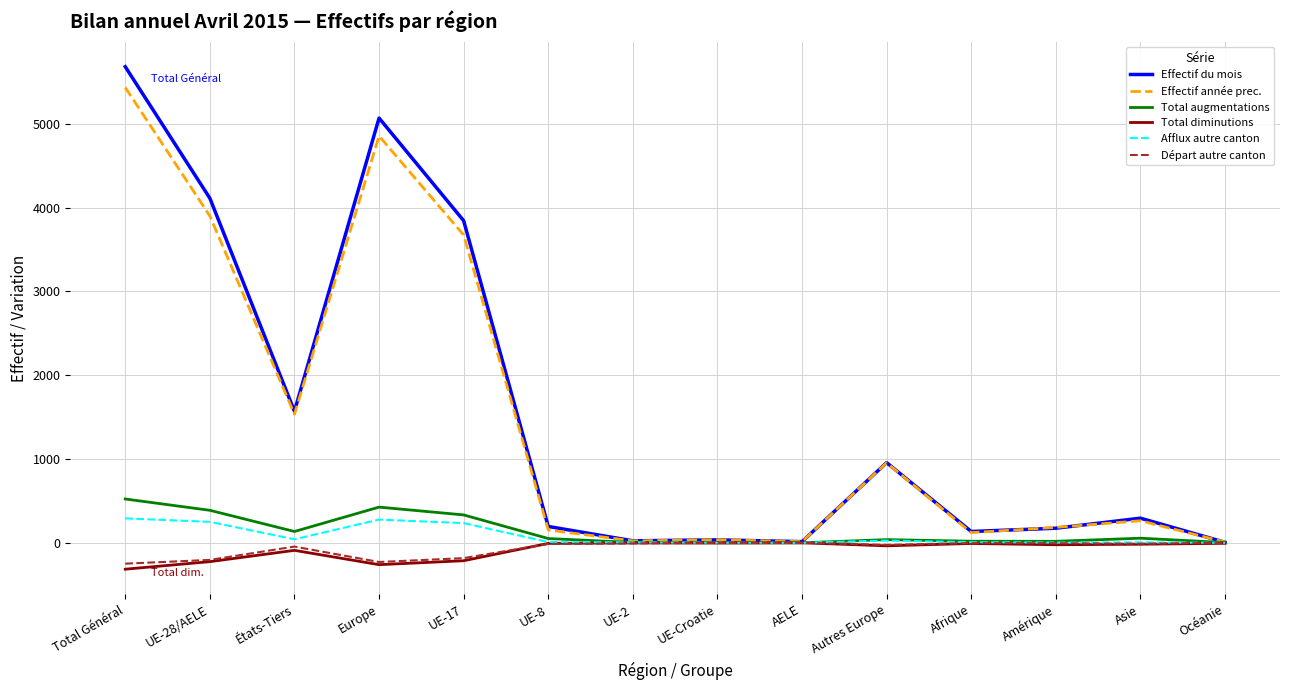

What is the smallest value displayed?

-315